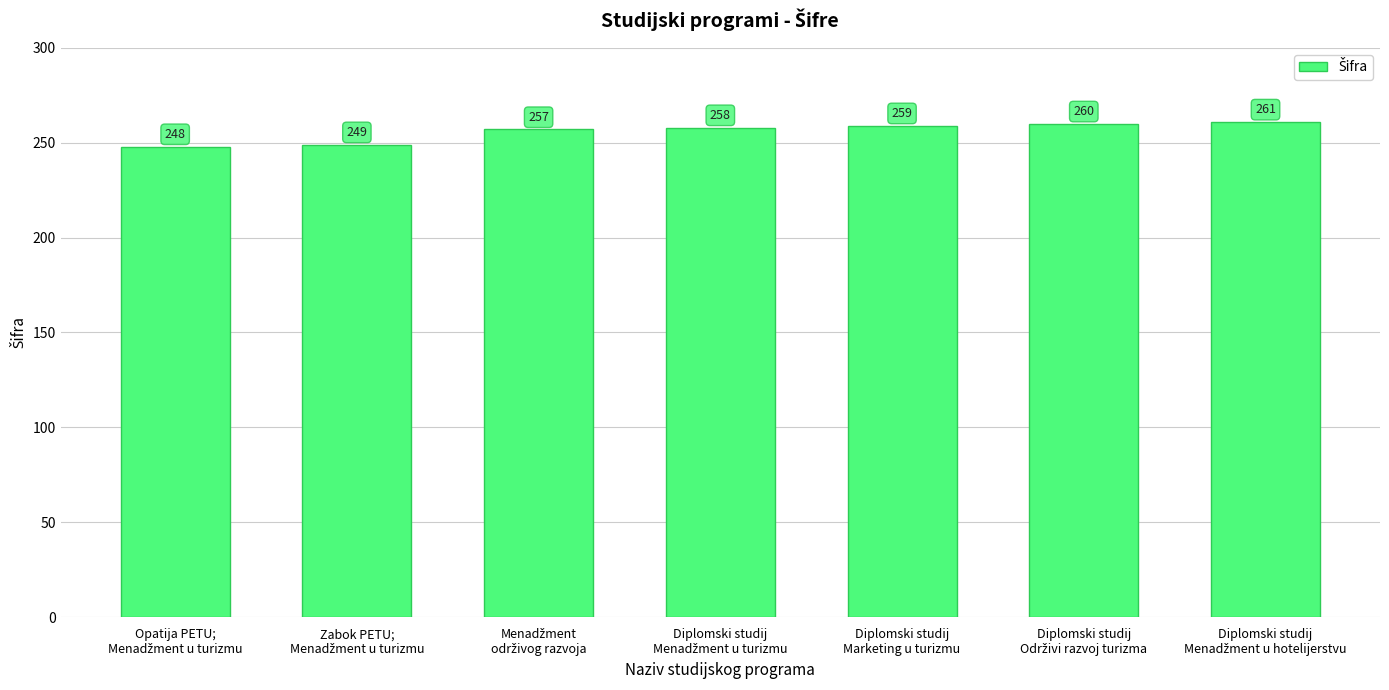

How many data points are less than 258?

3